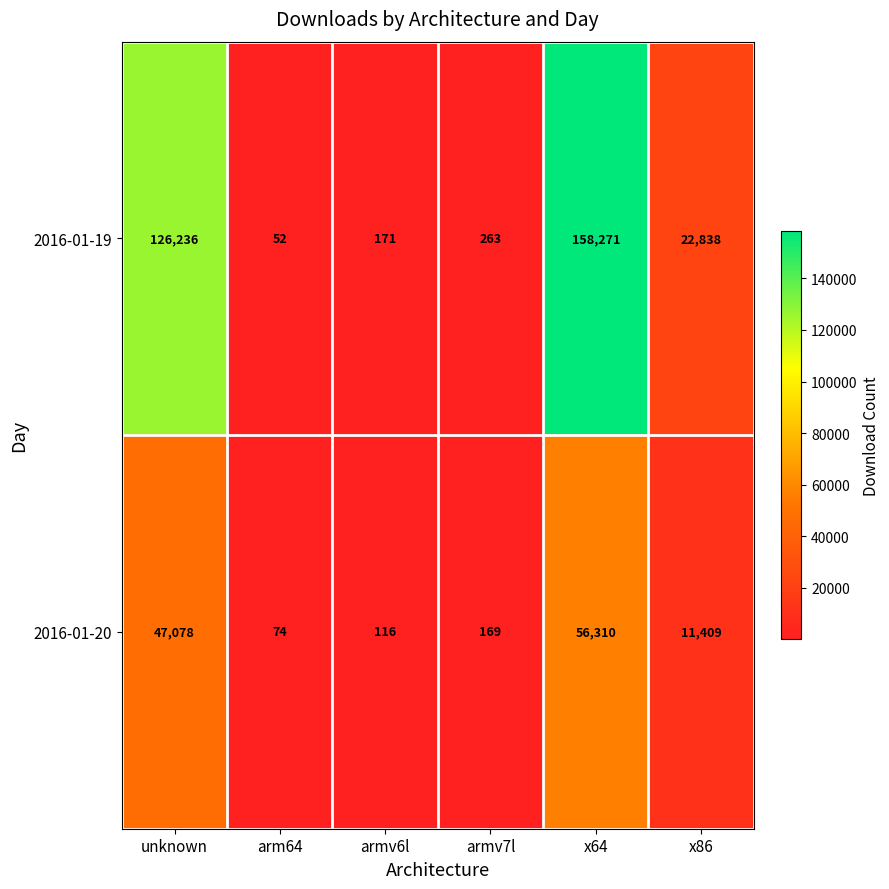

Where is 2016-01-20 nearest to the value 28192?

x86